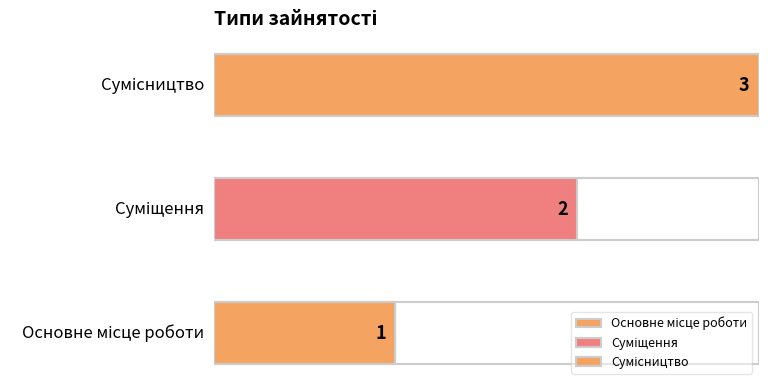

How many data points are above 2?

1